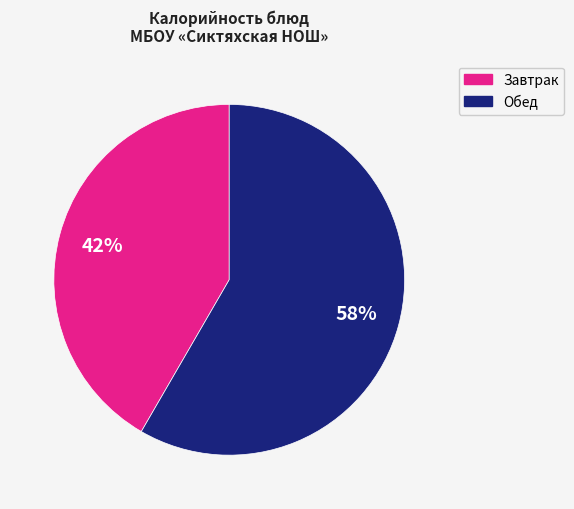

Does any single category account for the majority?

Yes